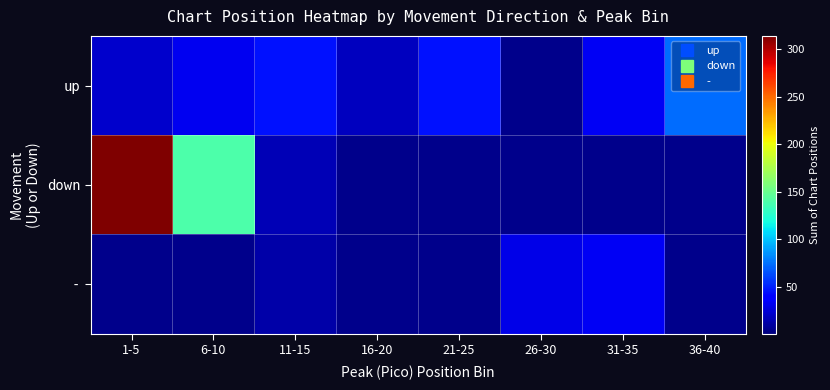

Read the - value at 31-35.

34.0